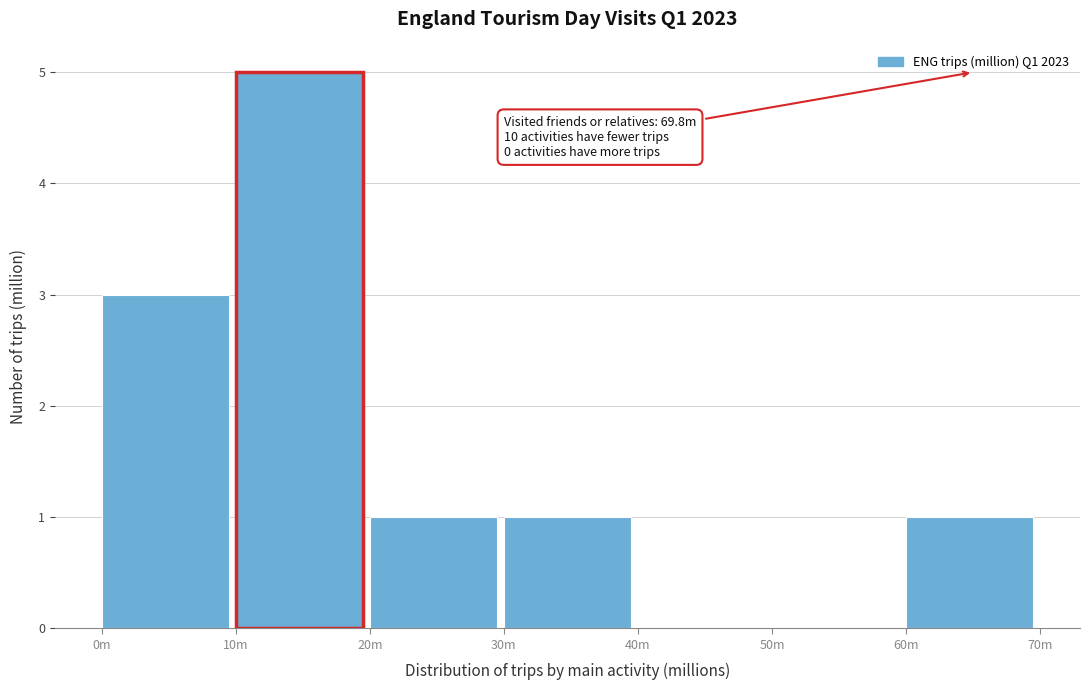

Reading left to right, what are all the values shown in this chart?

0m=3	10m=5	20m=1	30m=1	40m=0	50m=0	60m=1